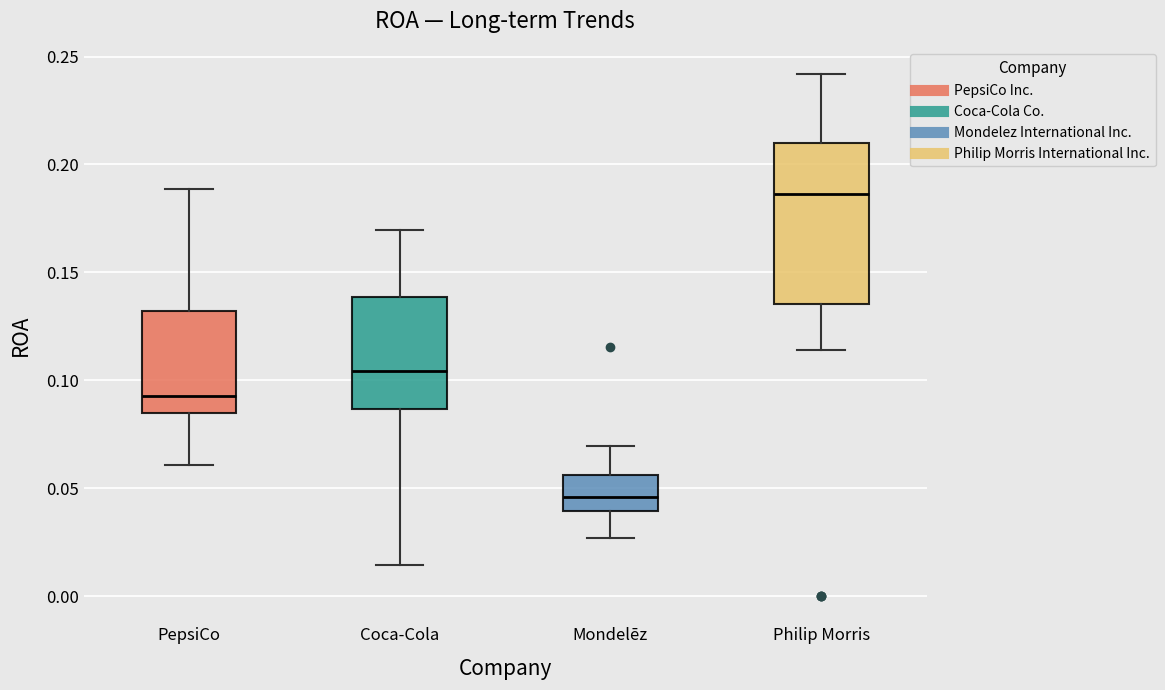

Where does the lower whisker of the box for Philip Morris end on the y-axis? The values are not printed on the chart, so give them approximately, as read against the axis.

0.115